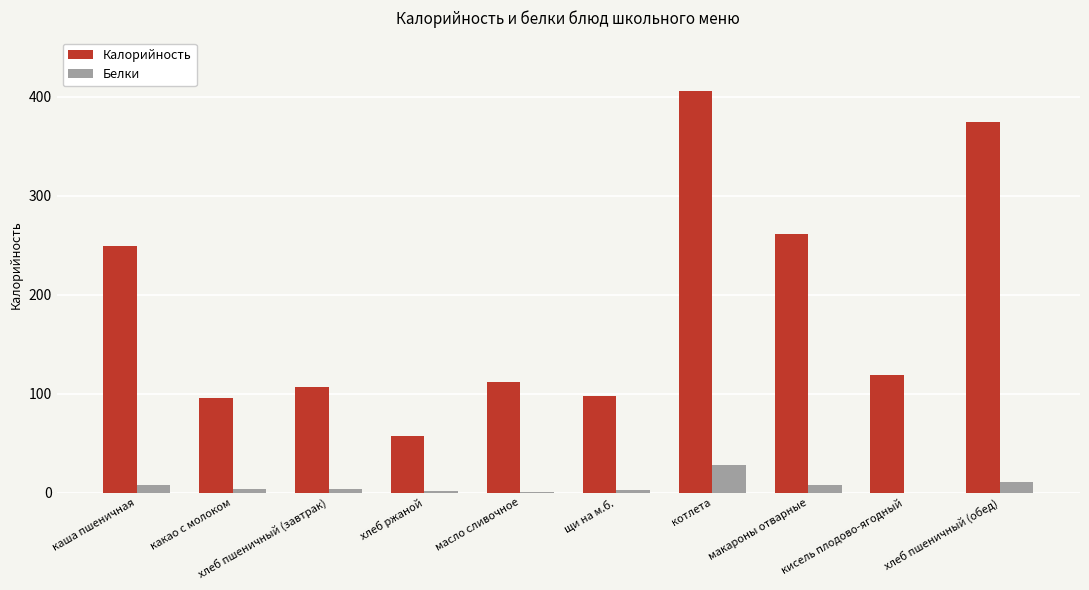

What is the maximum value shown in the chart?

406.0